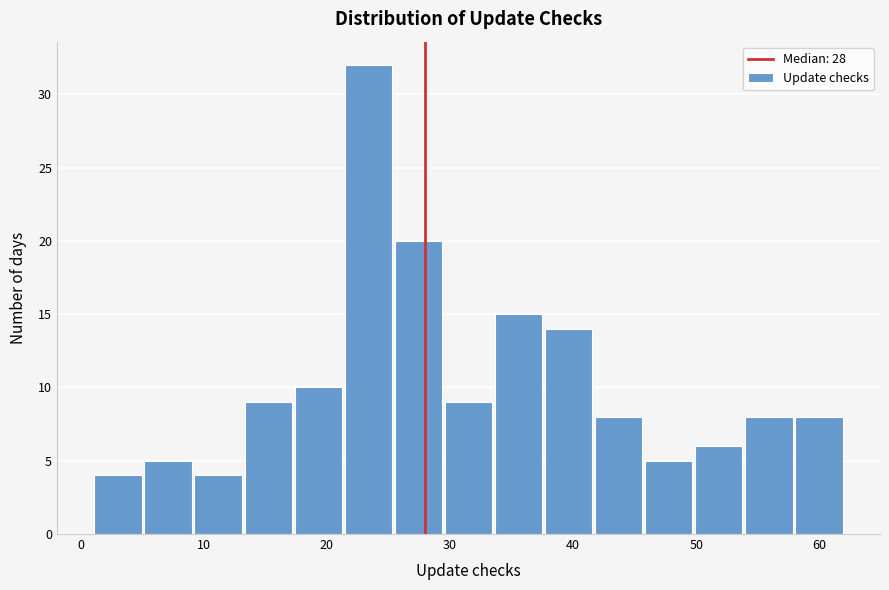

Reading left to right, transcribe this chart: for each bar, give the range it covers on the x-axis and its height. Neither the bar edges nor the heights are printed on the chart, so give them approximately, as read against the axes.

1 to 5: 4
5 to 9: 5
9 to 13: 4
13 to 17: 9
17 to 21: 10
21 to 25: 32
25 to 29: 20
29 to 34: 9
34 to 38: 15
38 to 42: 14
42 to 46: 8
46 to 50: 5
50 to 54: 6
54 to 58: 8
58 to 62: 8